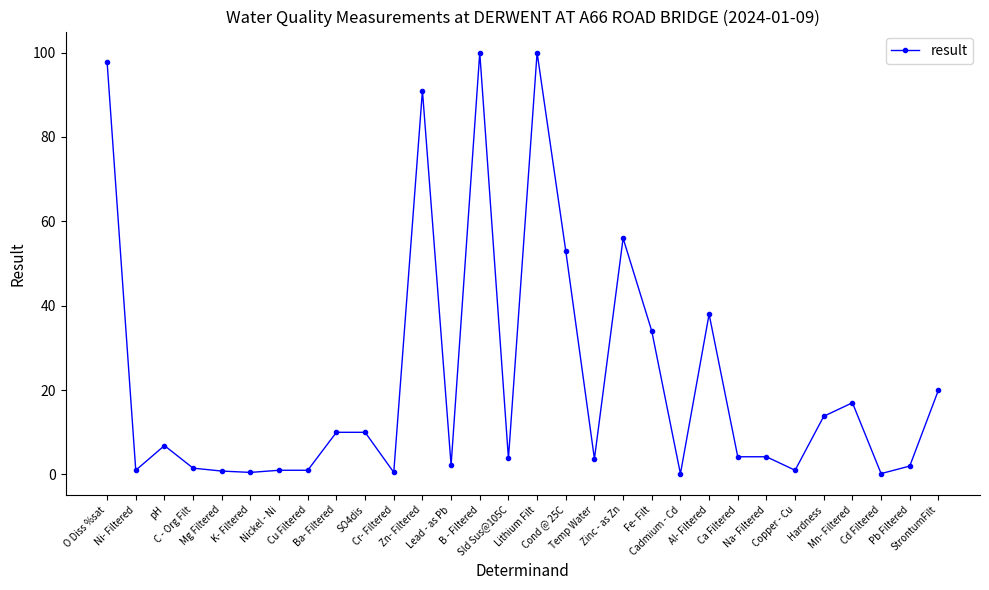

Count the number of categories in the chart.

30